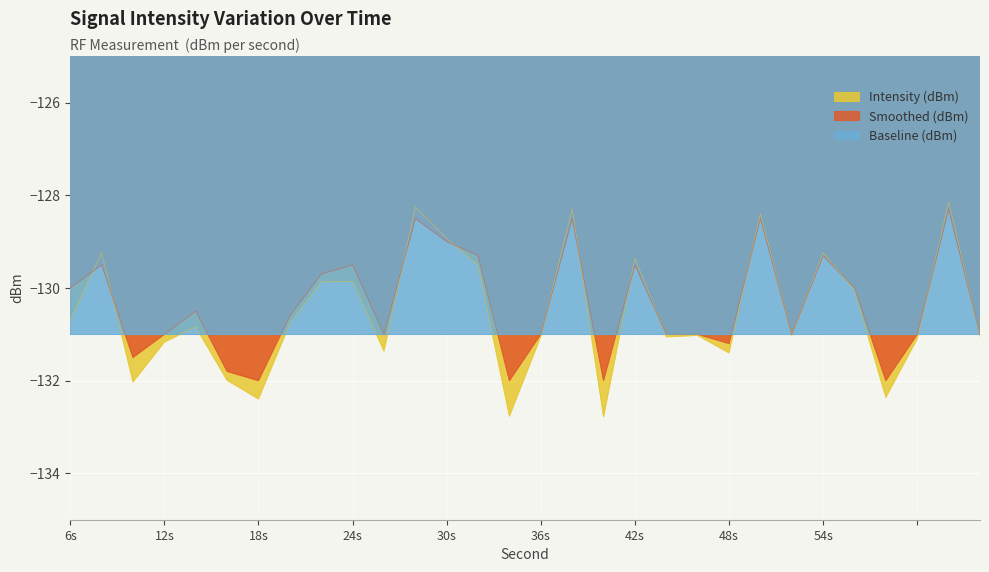

Which series has the largest total across all categories?

Smoothed (dBm)